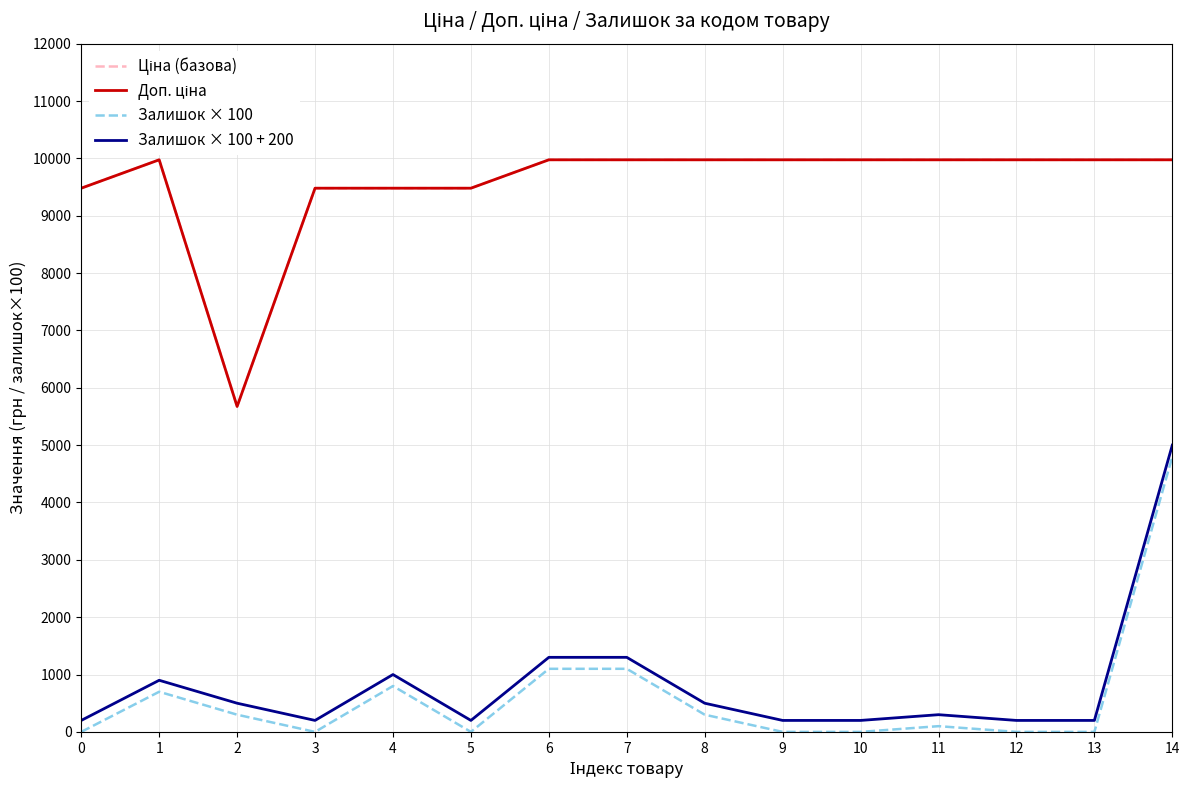

What value does the Ціна (базова) series have at 11?

9975.0